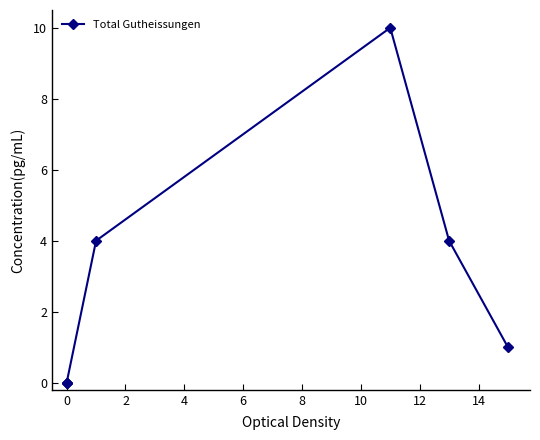

Is this an area chart (filled region under the line)?

No